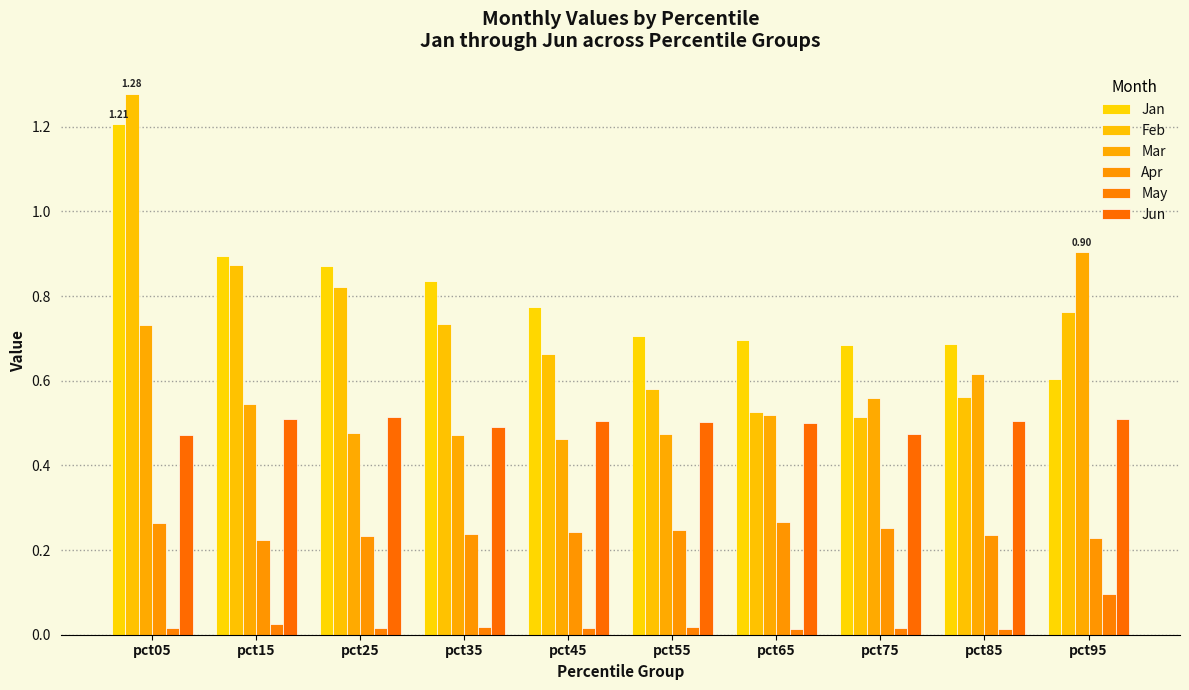

What is the difference between the maximum and second lowest values in the Jan series?

0.5